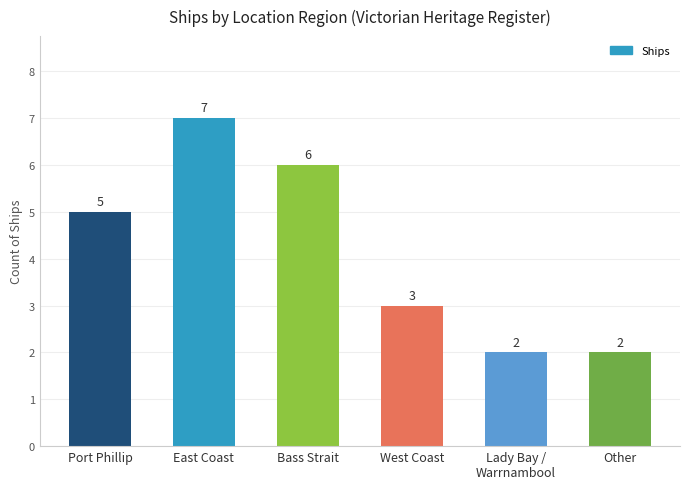

What is the label of the 5th bar from the right?

East Coast